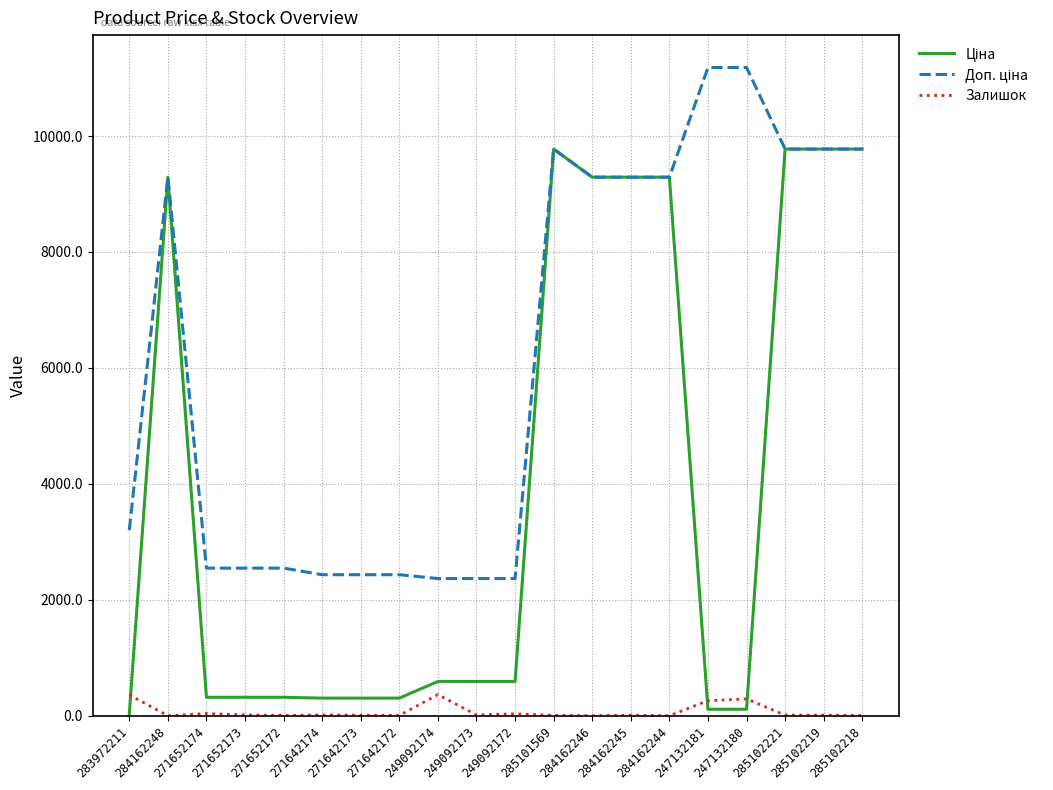

Is it true that Залишок equals 11.0 at 285102219?

True